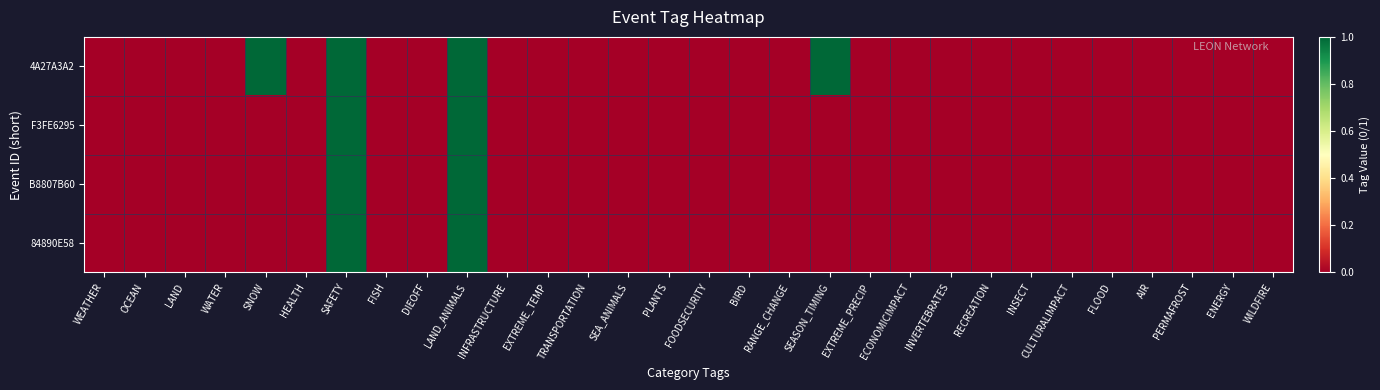

Which has a higher value, SEASON_TIMING or EXTREME_TEMP?

SEASON_TIMING